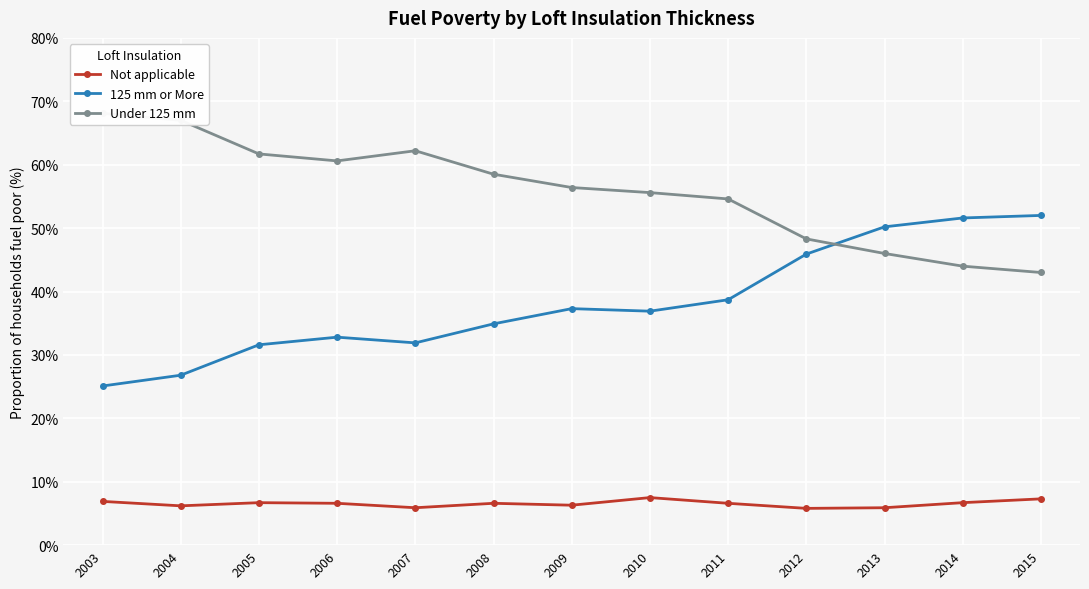

Where is the first local minimum for Not applicable?

2004